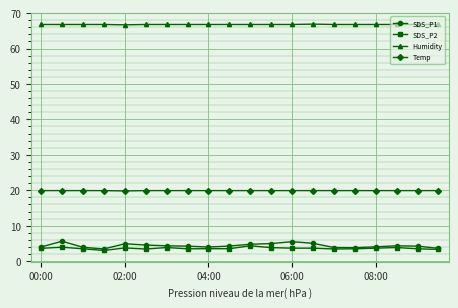

Which series has the widest spread of values?

SDS_P1